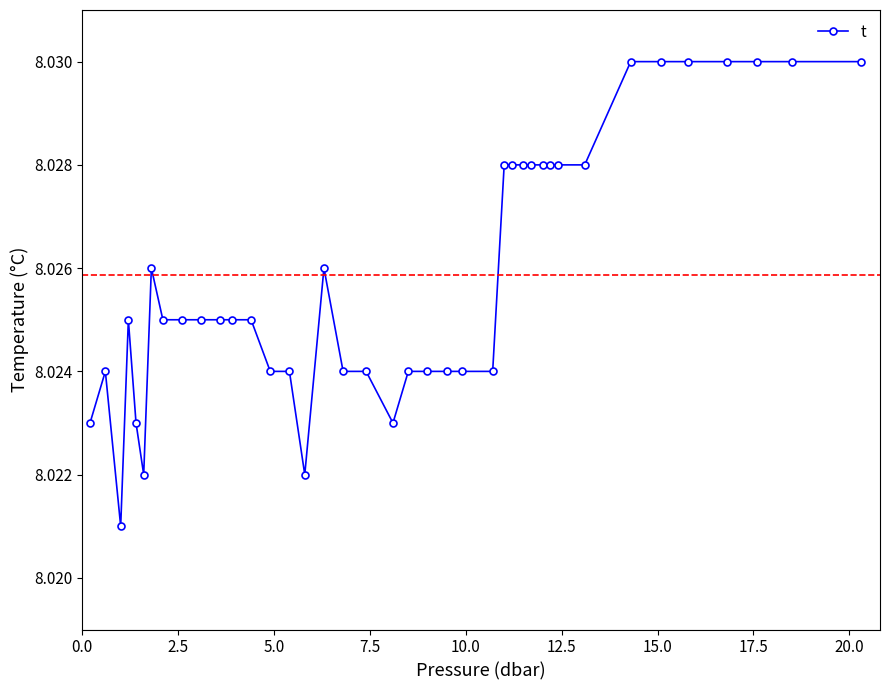

Count the values in the range 8 to 9.

40